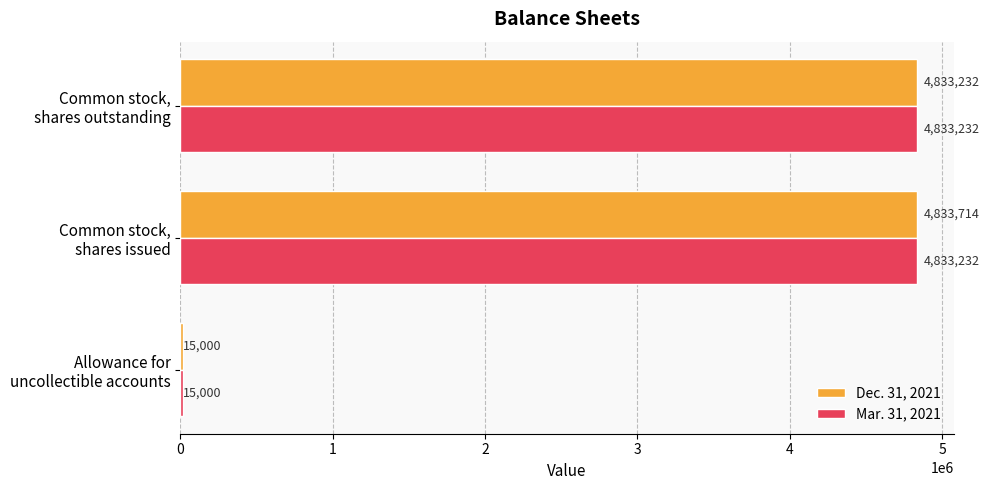

How many Mar. 31, 2021 values are between 15000 and 4833232?

3